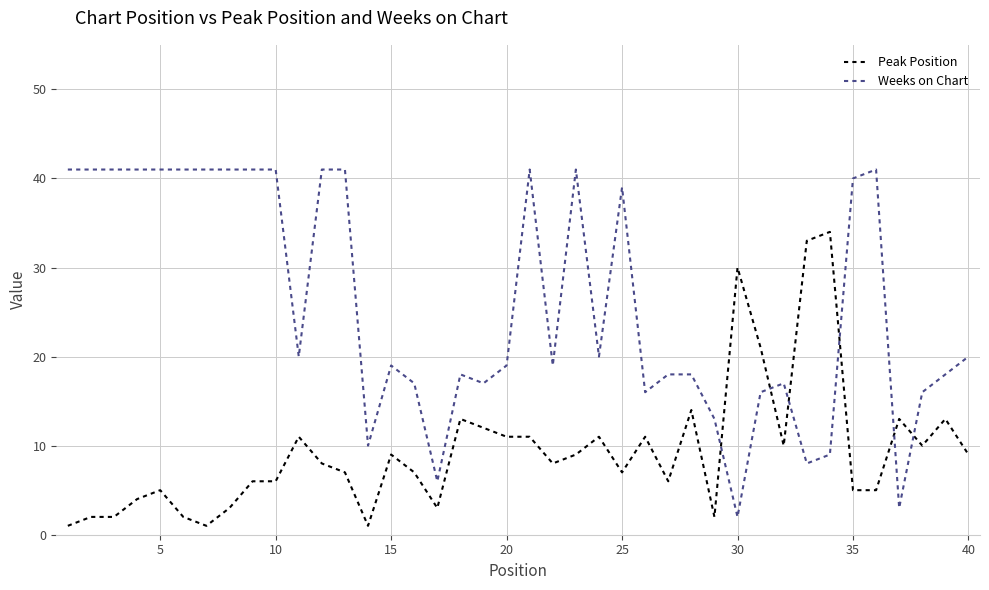

How many times do Weeks on Chart and Peak Position cross each other?

6